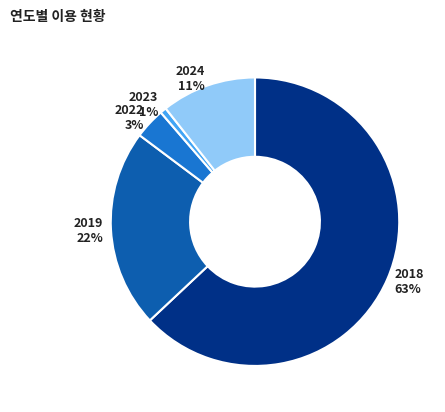

Combined, do 2018 and 2023 account for over 50%?

Yes